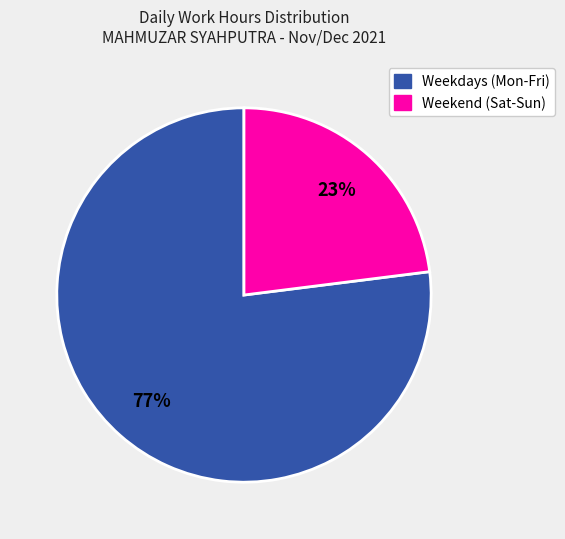

Which slice is the smallest?

Weekend (Sat-Sun)